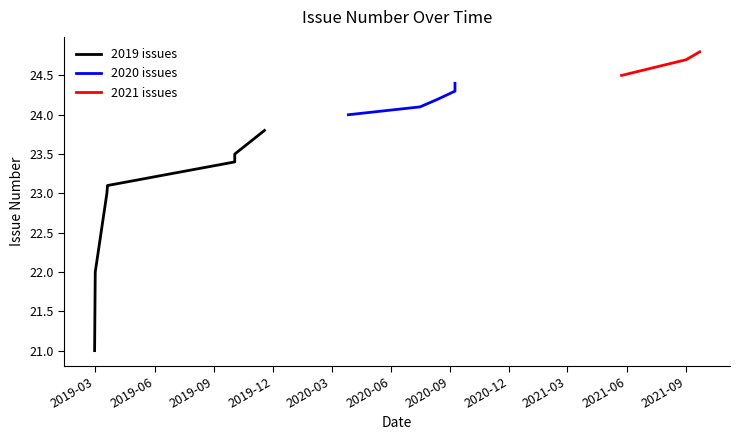

Reading left to right, what are all the values shown in this chart?

2019-02-28=21.0	2019-03-01=22.0	2019-03-19=23.0	2019-03-20=23.1	2019-10-03=23.4	2019-10-03=23.5	2019-11-18=23.8	2020-03-27=24.0	2020-07-16=24.1	2020-08-13=24.2	2020-09-08=24.3	2020-09-08=24.4	2021-05-24=24.5	2021-07-13=24.6	2021-09-01=24.7	2021-09-22=24.8